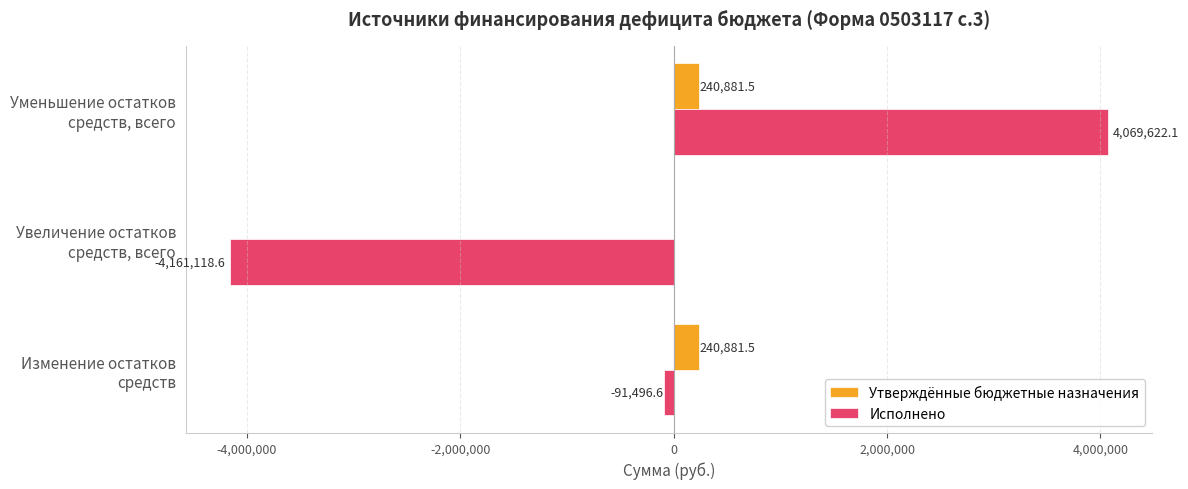

Which series has the widest spread of values?

Исполнено